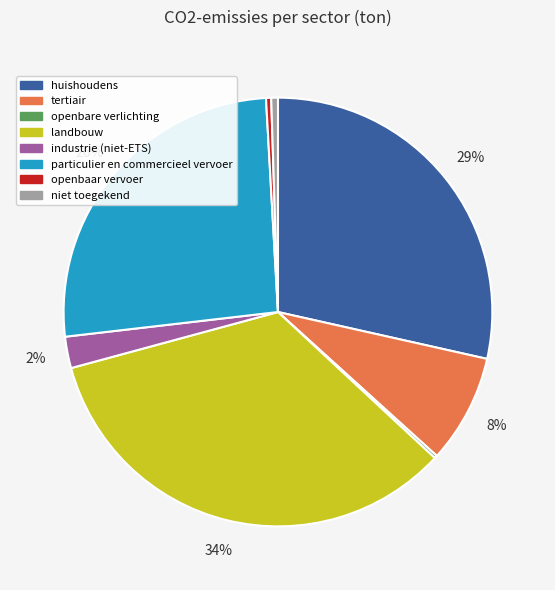

To the nearest percent, what is the average slice percentage?

12%